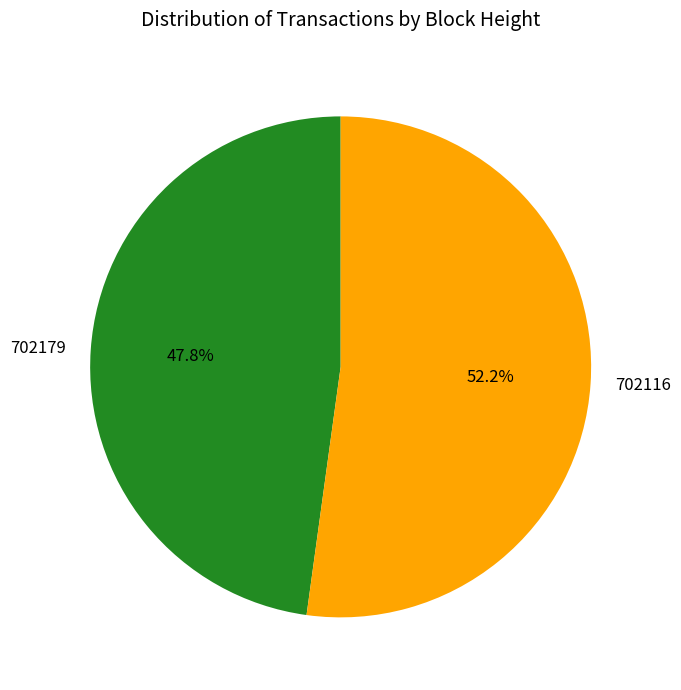

To the nearest percent, what is the combined percentage of 702116 and 702179?

100%